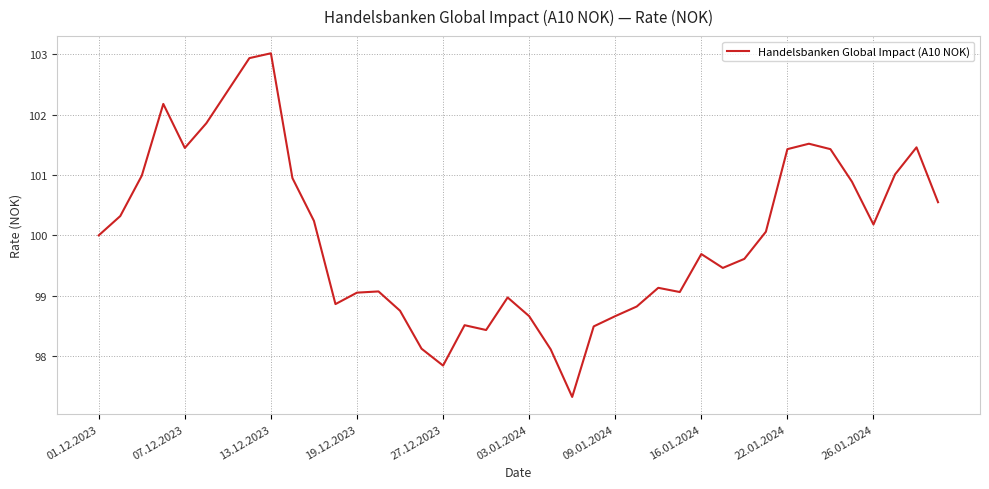

What is the greatest value displayed?

103.0